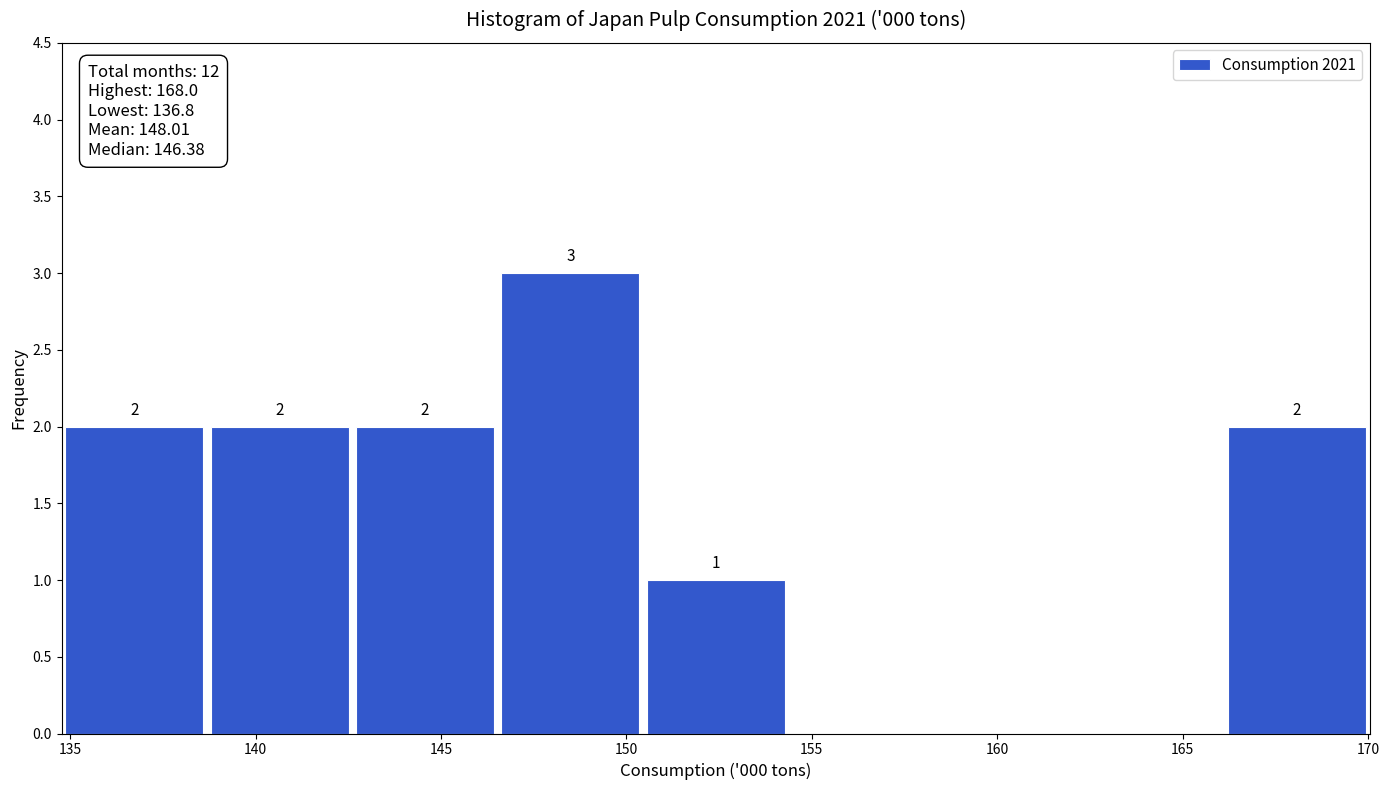

Which range on the x-axis has the tallest bar?

146.5 to 150.5